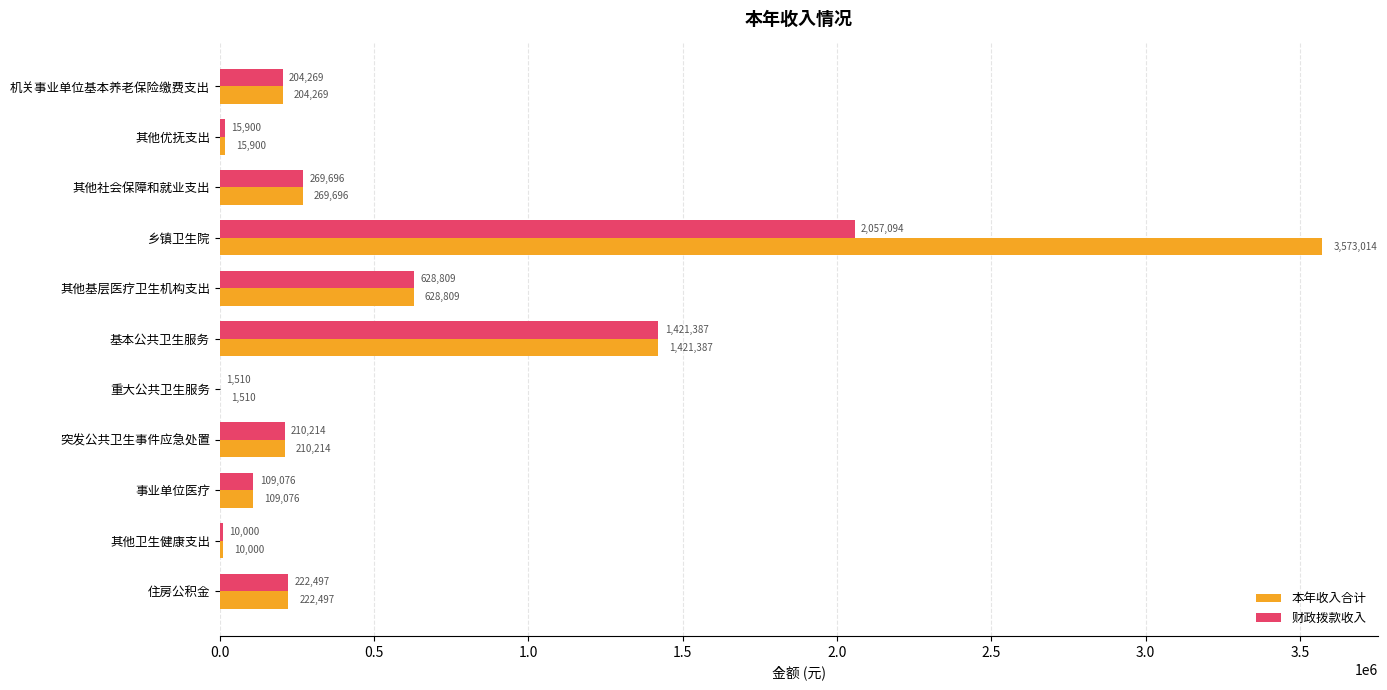

How many categories are shown in the chart?

11